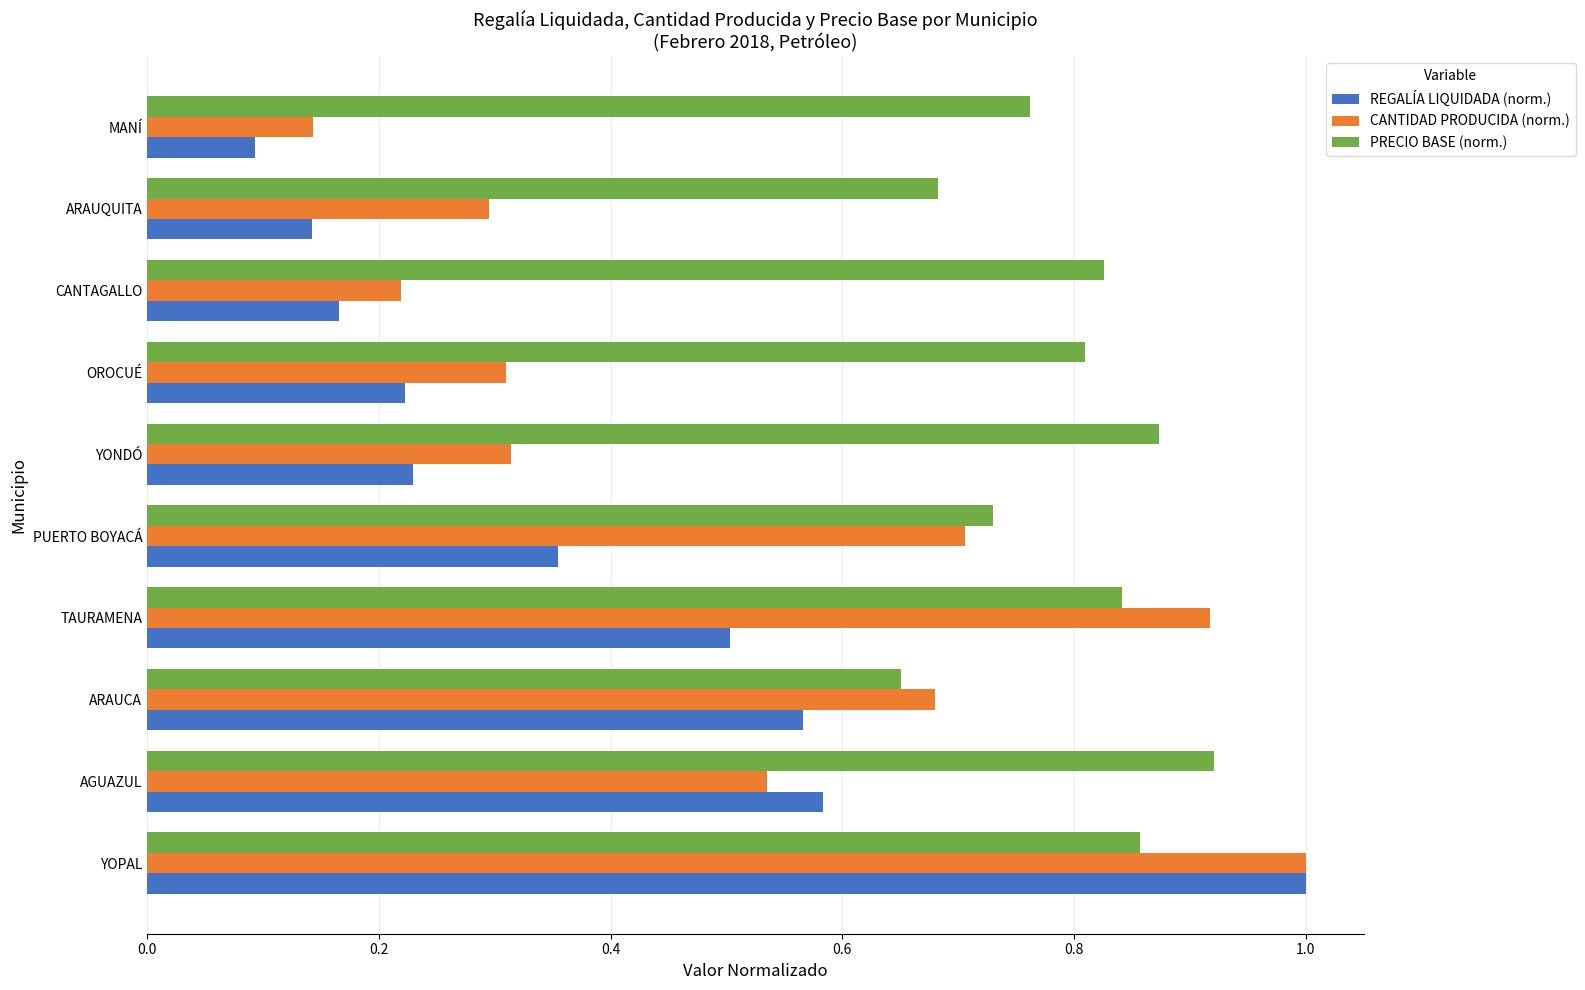

The CANTIDAD PRODUCIDA (norm.) series shows 1.5 at TAURAMENA. True or false?

False